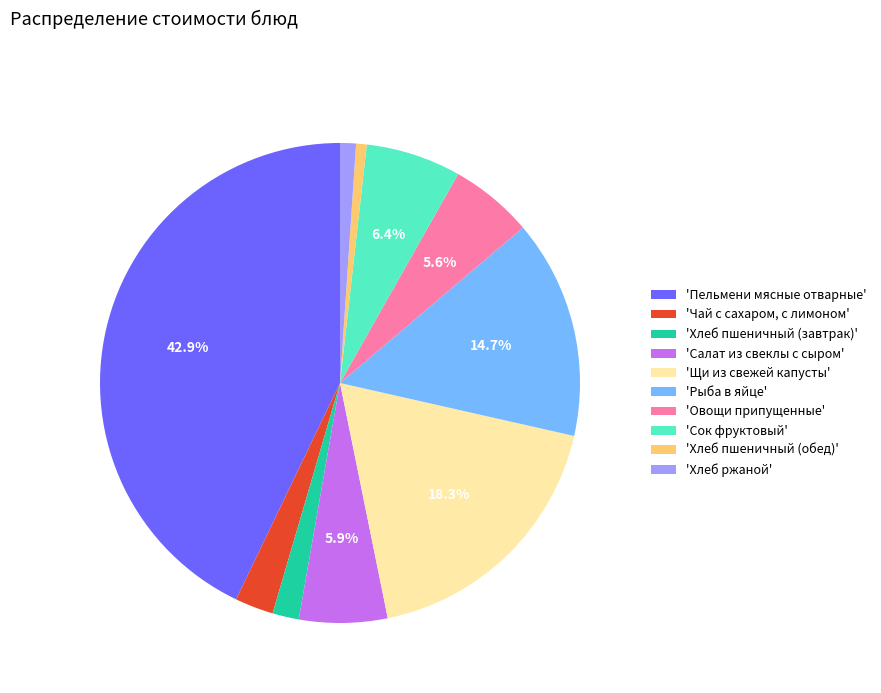

How many segments does this pie chart have?

10